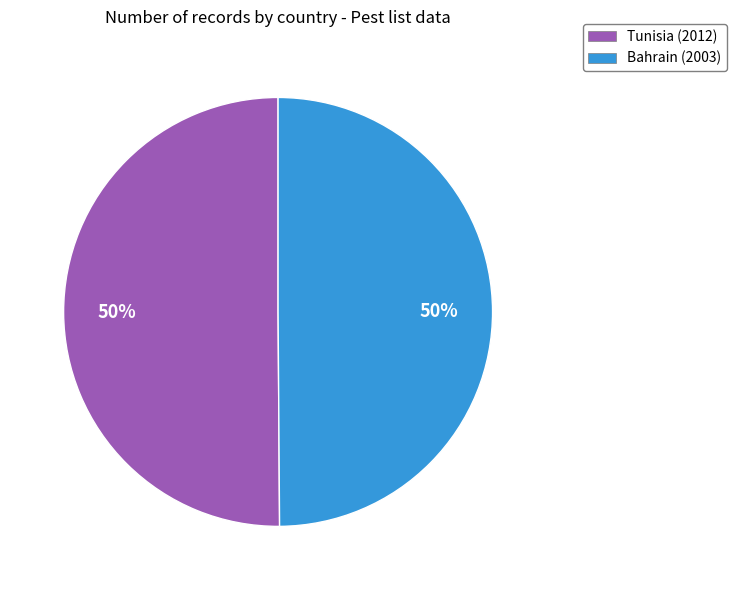

To the nearest percent, what is the average slice percentage?

50%